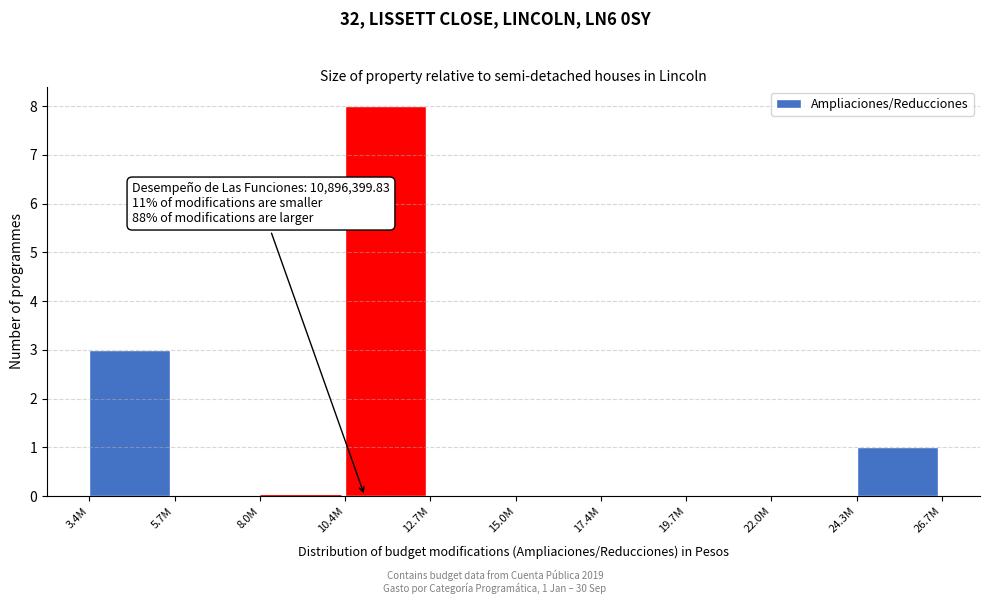

Reading left to right, list all the values displayed in this chart.

3.4M=3	5.7M=0	8.0M=0	10.4M=8	12.7M=0	15.0M=0	17.4M=0	19.7M=0	22.0M=0	24.3M=1